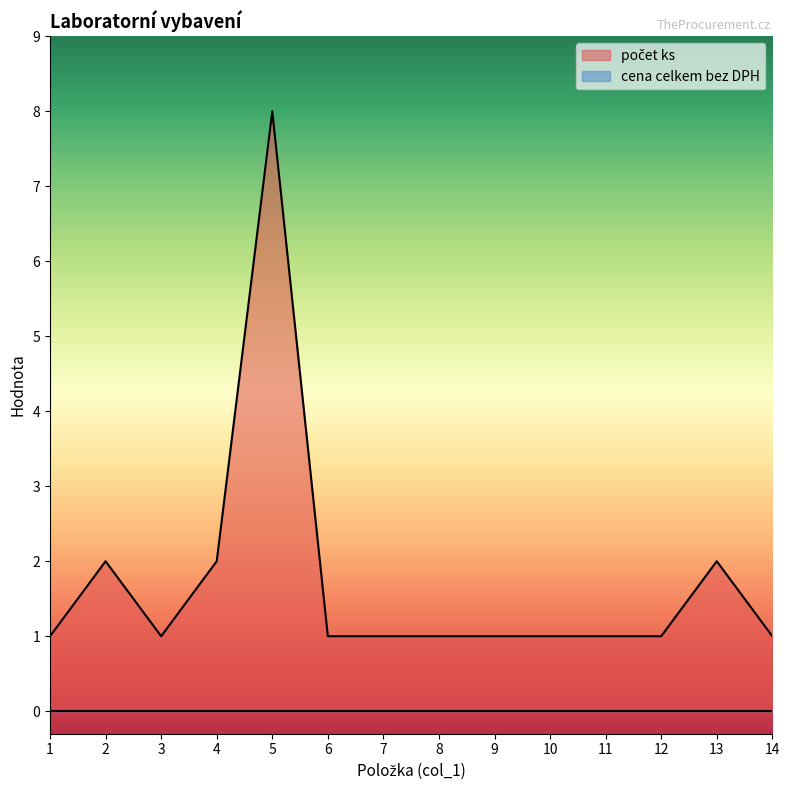

Is it true that the value at 3 is 2?

False